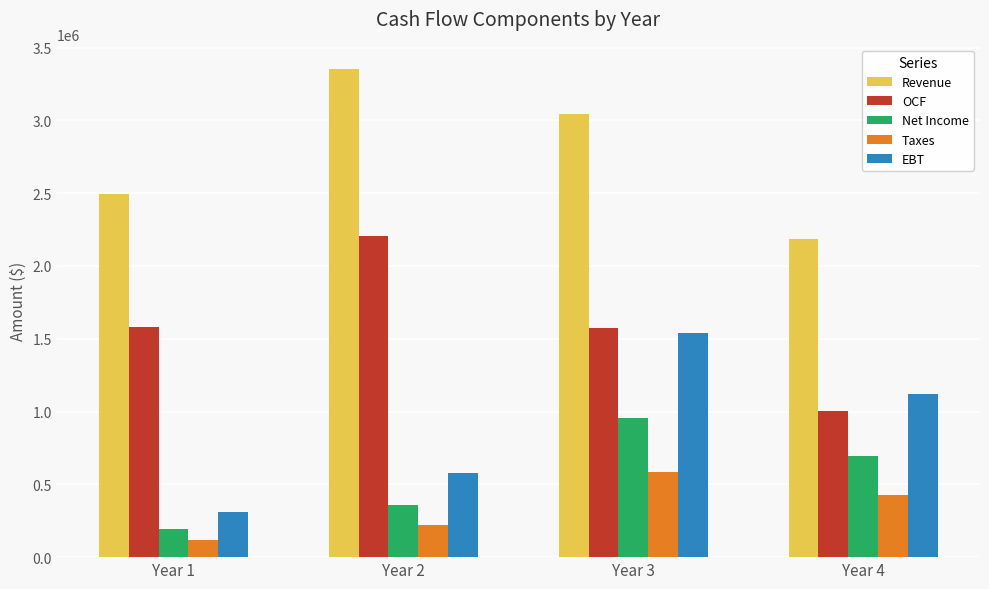

The value of Revenue at Year 1 is 1503693. True or false?

False